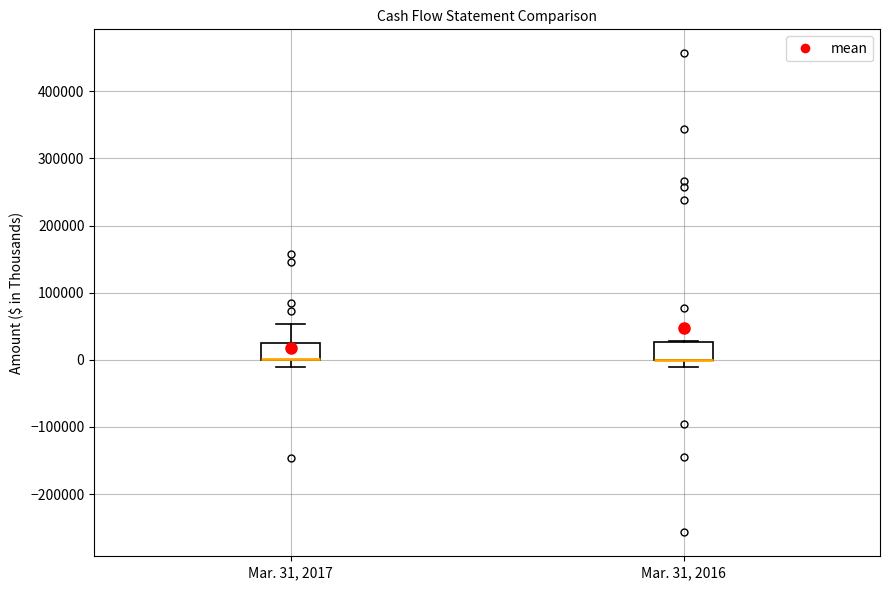

Where is the upper edge of the box for Mar. 31, 2016 on the y-axis? The values are not printed on the chart, so give them approximately, as read against the axis.

30000